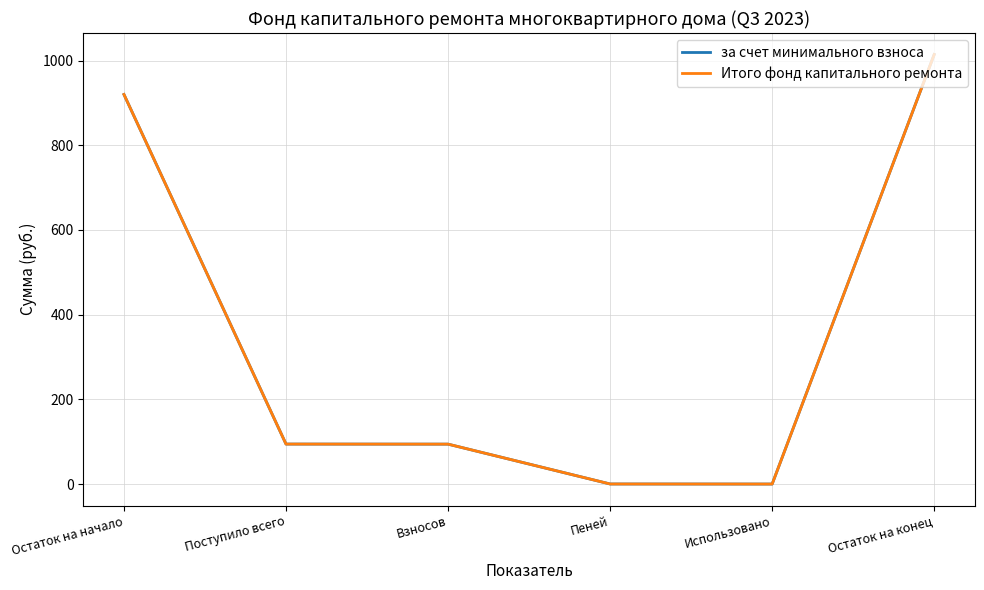

At which label is Итого фонд капитального ремонта closest to 507?

Поступило всего